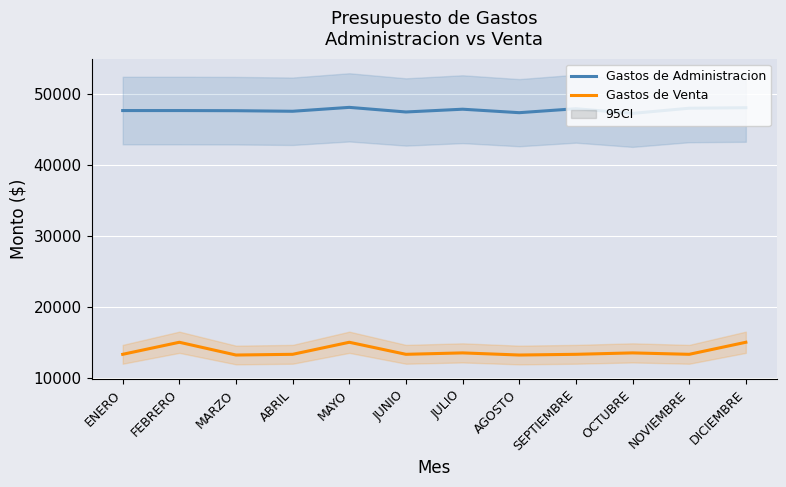

True or false: Gastos de Venta and Gastos de Administracion intersect in this chart.

False